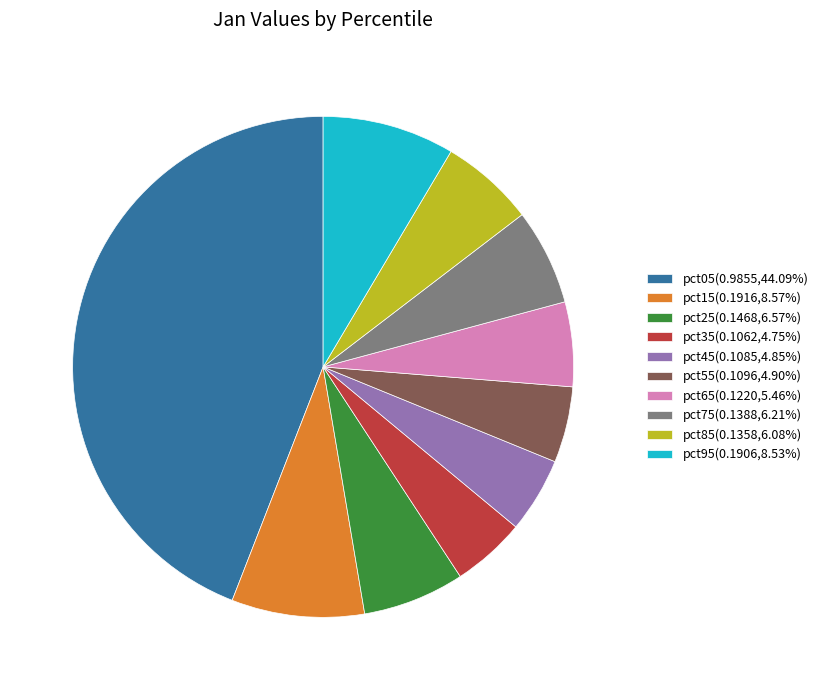

Which category has the biggest portion of the pie?

pct05